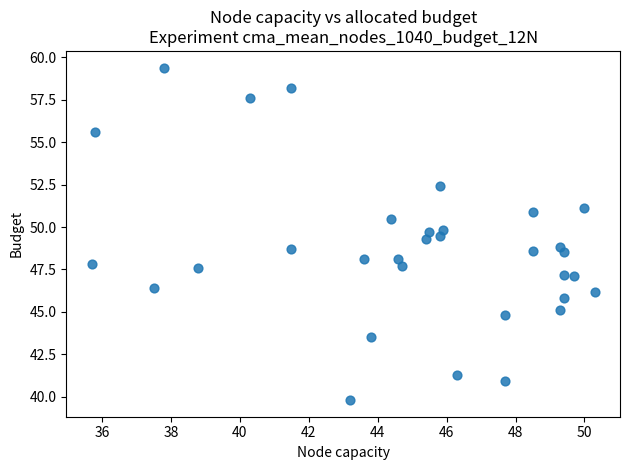

What is the range of Y values (max minus min)?

19.6